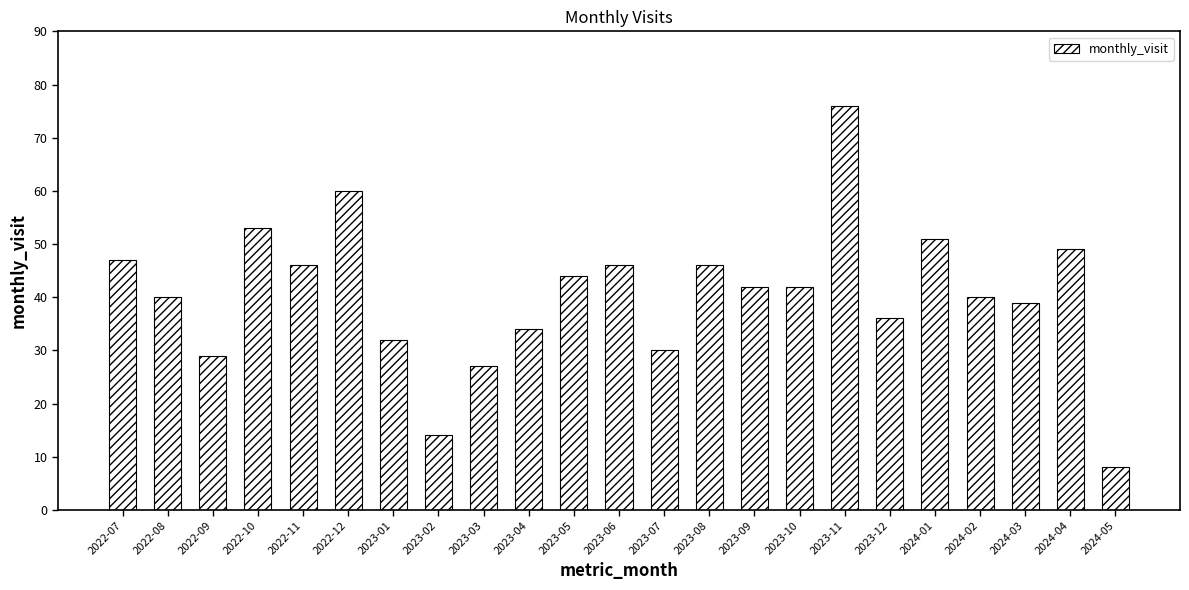

True or false: the data shows 51 at 2024-01.

True